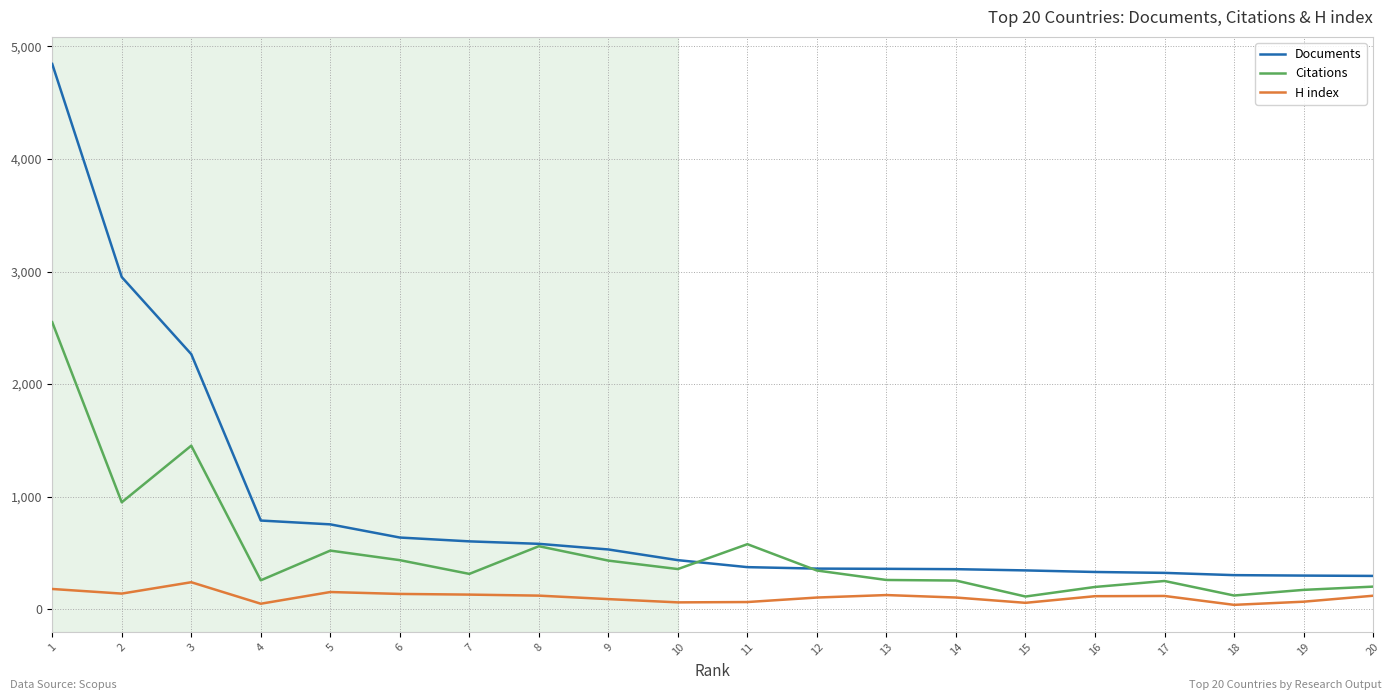

How many lines are shown in the chart?

3